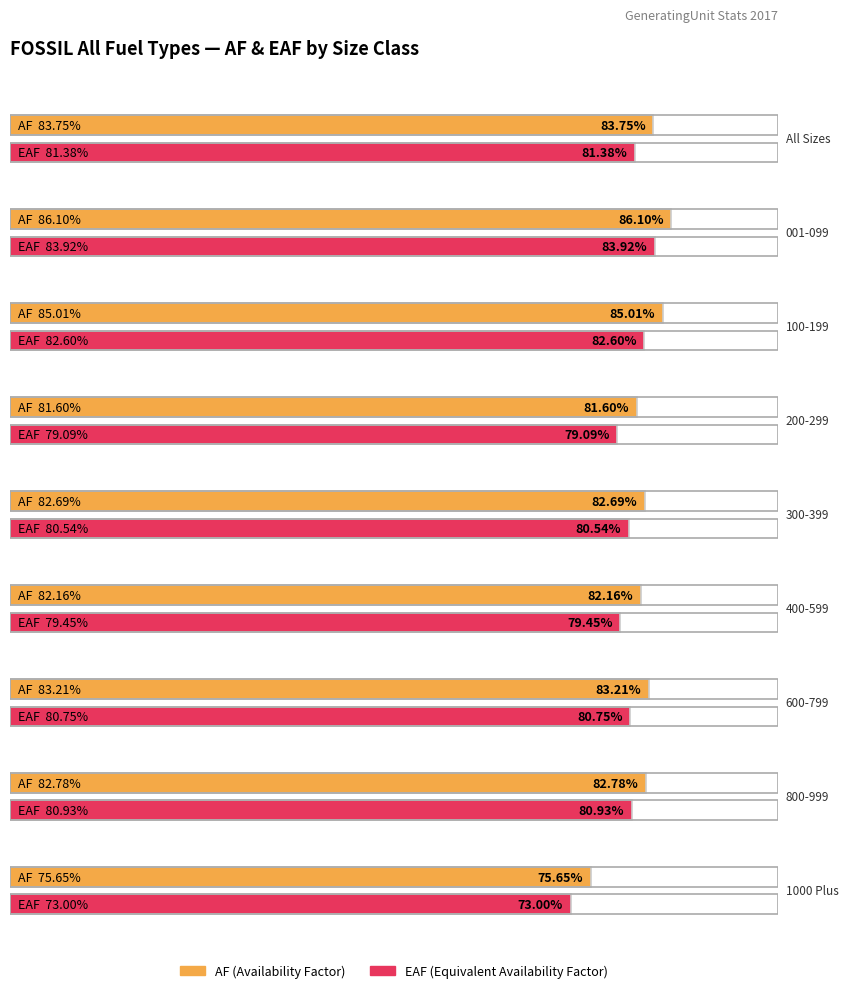

At which label does AF first exceed 82?

All Sizes